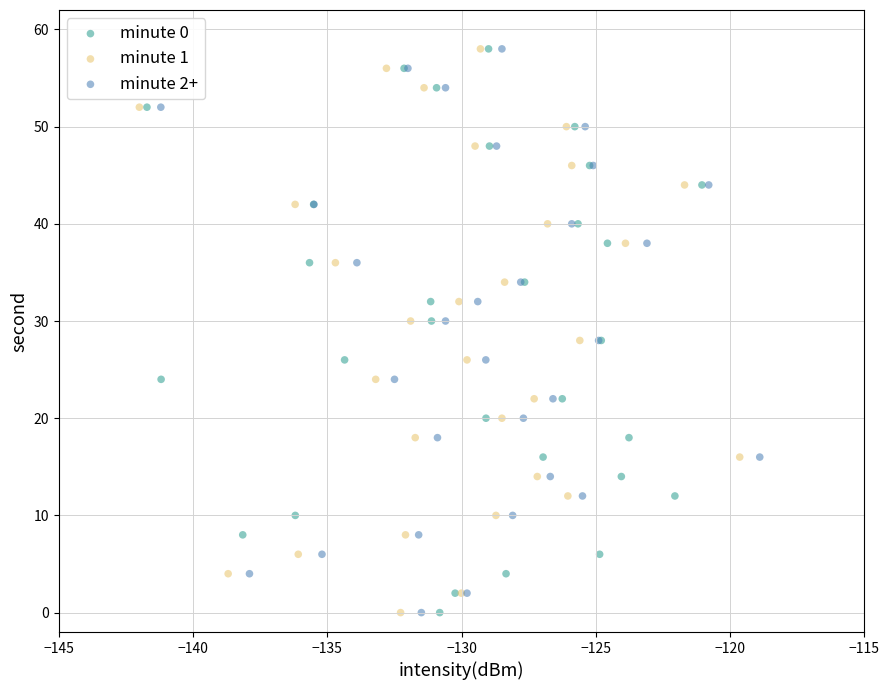

What are all the series names shown in the legend?

minute 0, minute 1, minute 2+